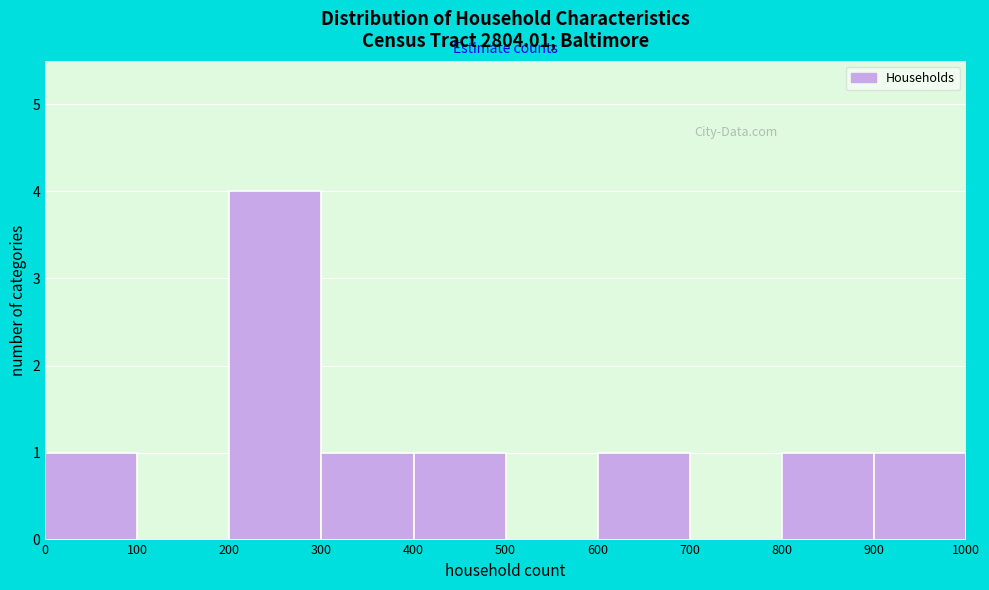

Over which range of the x-axis is the bar tallest?

200 to 300